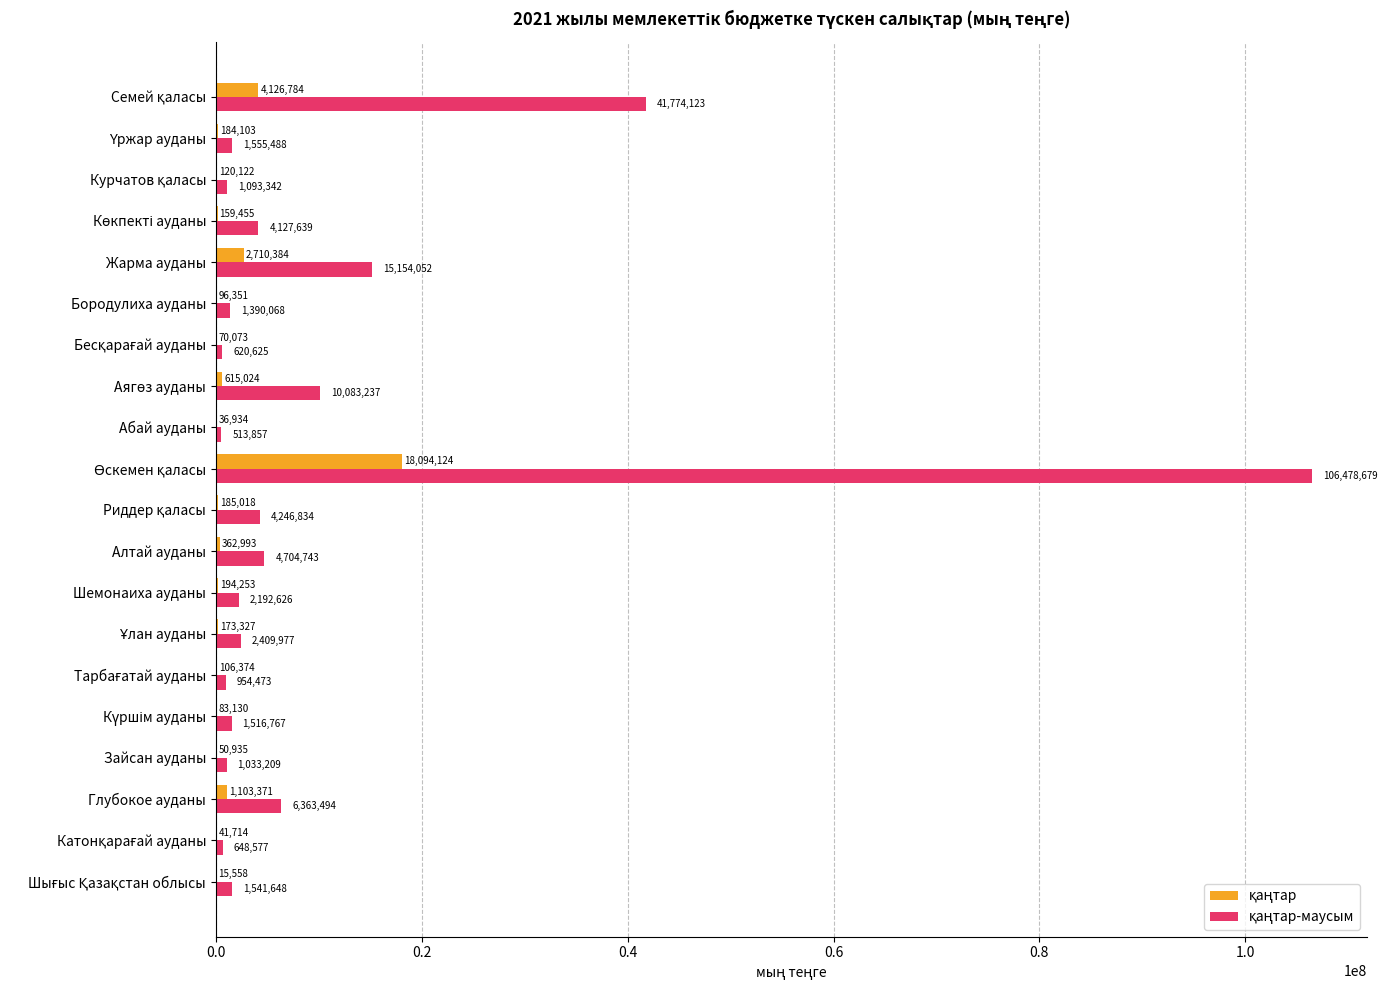

Rank the series by their maximum value, from highest to lowest.

қаңтар-маусым, қаңтар